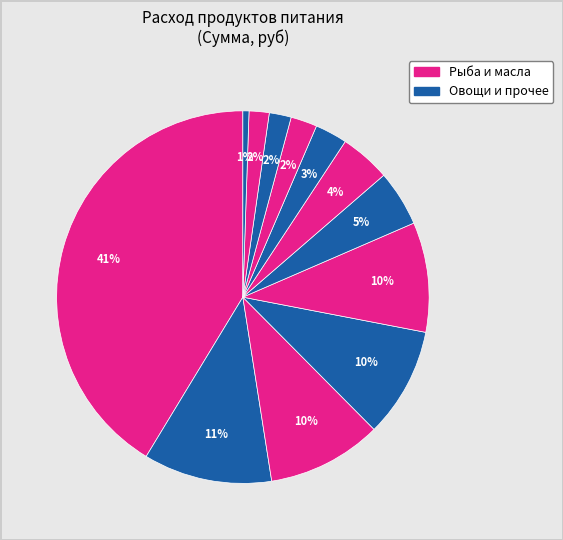

How many slices are in this pie chart?

12